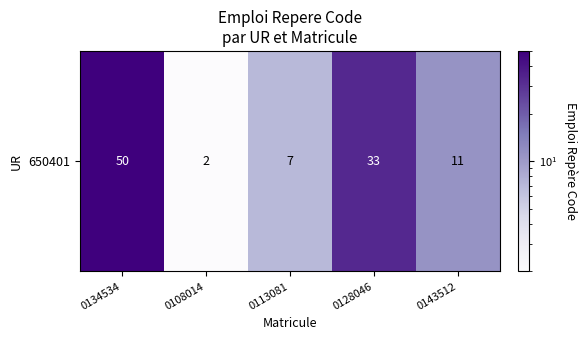

Which label corresponds to the largest value in the chart?

0134534